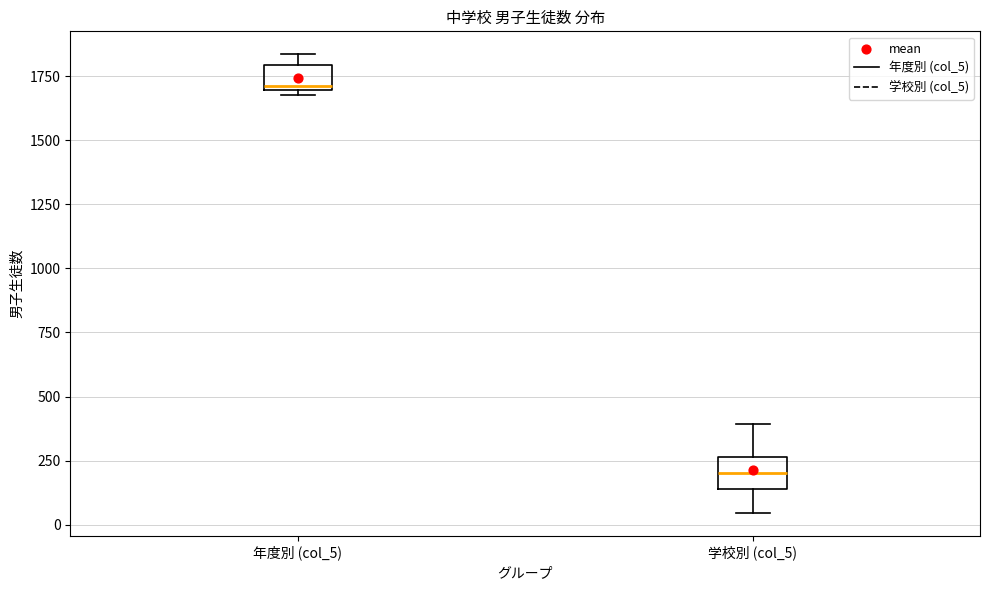

Reading left to right, read every box against the y-axis: the position of its median line, the range the box covers, and the ends of its whiskers. The values are not printed on the chart, so give them approximately, as read against the axis.

年度別 (col_5): median 1700, box 1700 to 1800, whiskers 1700 (just below the box's lower edge) to 1850
学校別 (col_5): median 200, box 150 to 250, whiskers 50 to 400